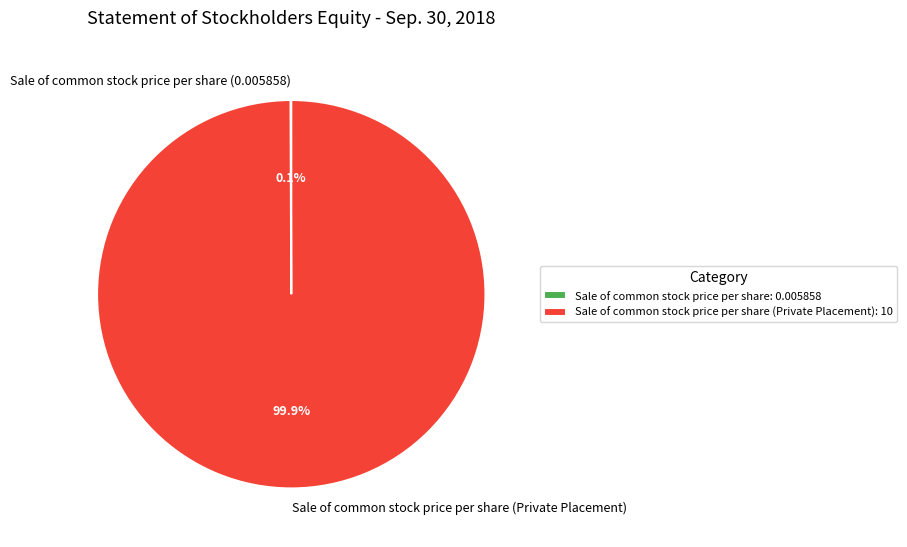

What percentage is NOT represented by Sale of common stock price per share (Private Placement)?

0.1%